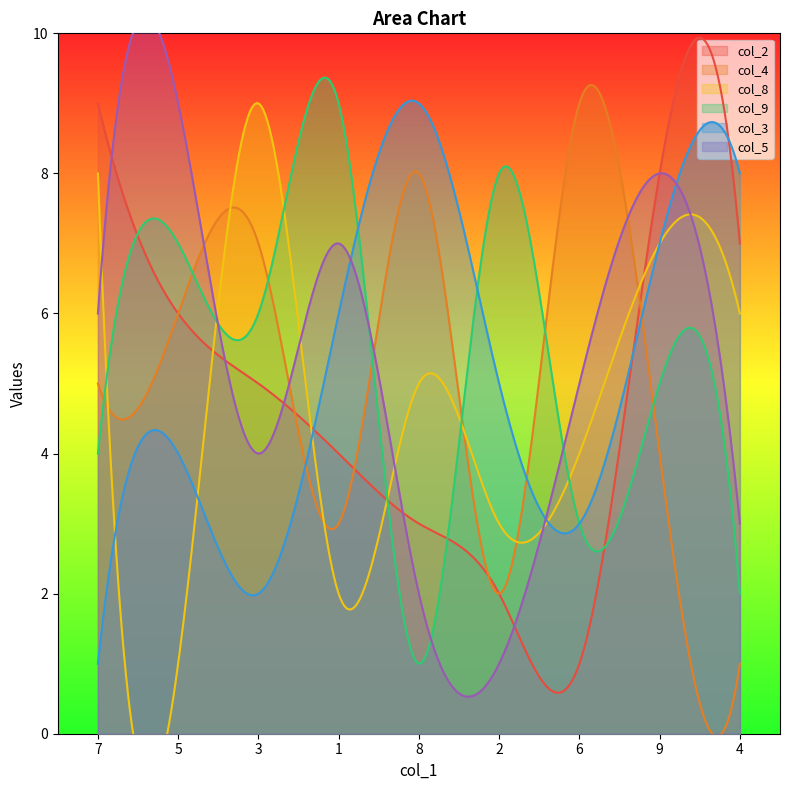

Between 3 and 6, which series saw the biggest shift?

col_8